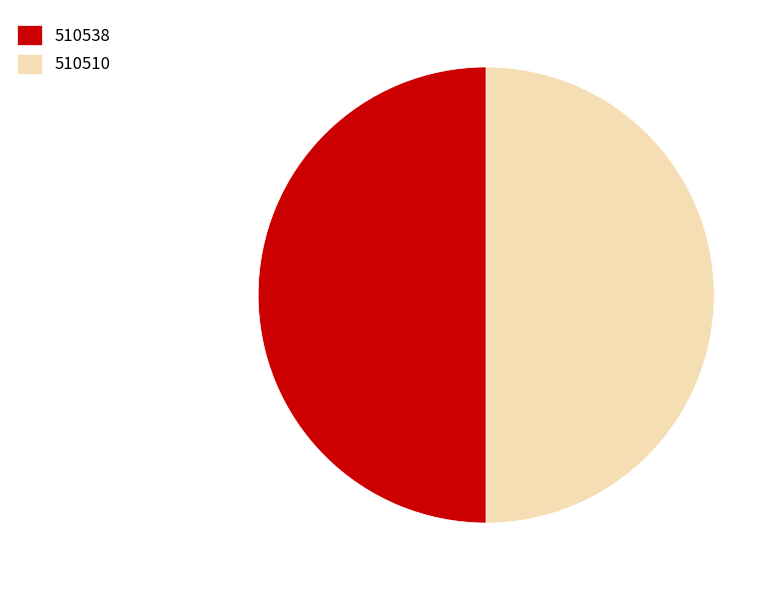

What is the ratio of the value at 510510 to the value at 510538?

1.0